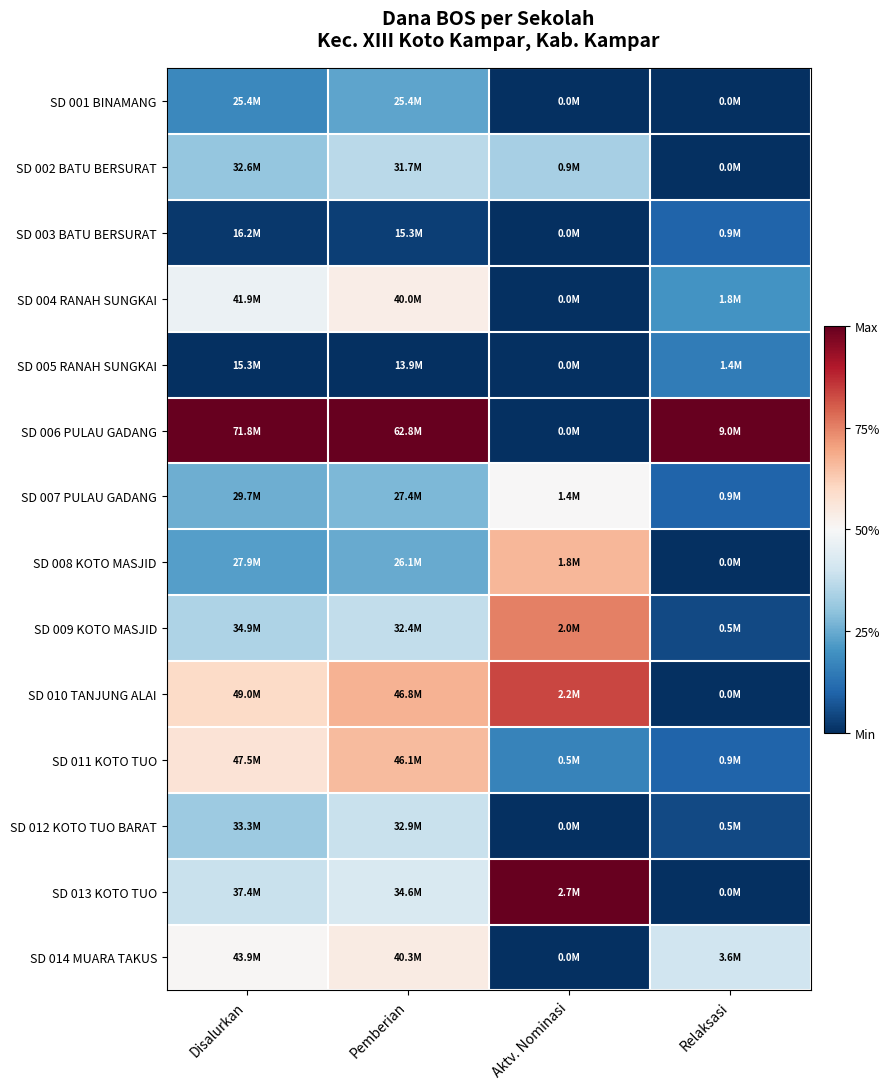

Reading left to right, transcribe all the data shown in this chart.

SD 001 BINAMANG: Disalurkan=0.2	Pemberian=0.2	Aktv. Nominasi=0.0	Relaksasi=0.0
SD 002 BATU BERSURAT: Disalurkan=0.3	Pemberian=0.4	Aktv. Nominasi=0.3	Relaksasi=0.0
SD 003 BATU BERSURAT: Disalurkan=0.0	Pemberian=0.0	Aktv. Nominasi=0.0	Relaksasi=0.1
SD 004 RANAH SUNGKAI: Disalurkan=0.5	Pemberian=0.5	Aktv. Nominasi=0.0	Relaksasi=0.2
SD 005 RANAH SUNGKAI: Disalurkan=0.0	Pemberian=0.0	Aktv. Nominasi=0.0	Relaksasi=0.1
SD 006 PULAU GADANG: Disalurkan=1.0	Pemberian=1.0	Aktv. Nominasi=0.0	Relaksasi=1.0
SD 007 PULAU GADANG: Disalurkan=0.3	Pemberian=0.3	Aktv. Nominasi=0.5	Relaksasi=0.1
SD 008 KOTO MASJID: Disalurkan=0.2	Pemberian=0.2	Aktv. Nominasi=0.7	Relaksasi=0.0
SD 009 KOTO MASJID: Disalurkan=0.3	Pemberian=0.4	Aktv. Nominasi=0.8	Relaksasi=0.1
SD 010 TANJUNG ALAI: Disalurkan=0.6	Pemberian=0.7	Aktv. Nominasi=0.8	Relaksasi=0.0
SD 011 KOTO TUO: Disalurkan=0.6	Pemberian=0.7	Aktv. Nominasi=0.2	Relaksasi=0.1
SD 012 KOTO TUO BARAT: Disalurkan=0.3	Pemberian=0.4	Aktv. Nominasi=0.0	Relaksasi=0.1
SD 013 KOTO TUO: Disalurkan=0.4	Pemberian=0.4	Aktv. Nominasi=1.0	Relaksasi=0.0
SD 014 MUARA TAKUS: Disalurkan=0.5	Pemberian=0.5	Aktv. Nominasi=0.0	Relaksasi=0.4